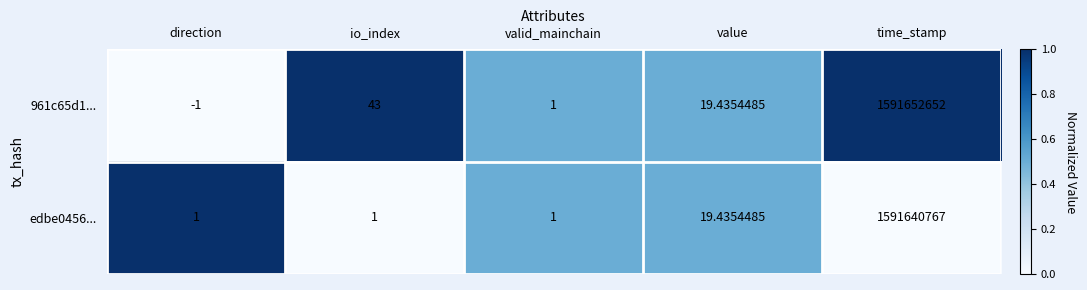

Count the number of data series in this chart.

2